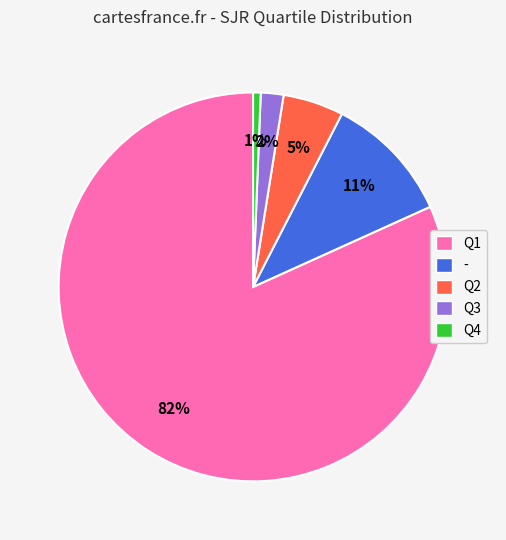

To the nearest percent, what is the average slice percentage?

20%